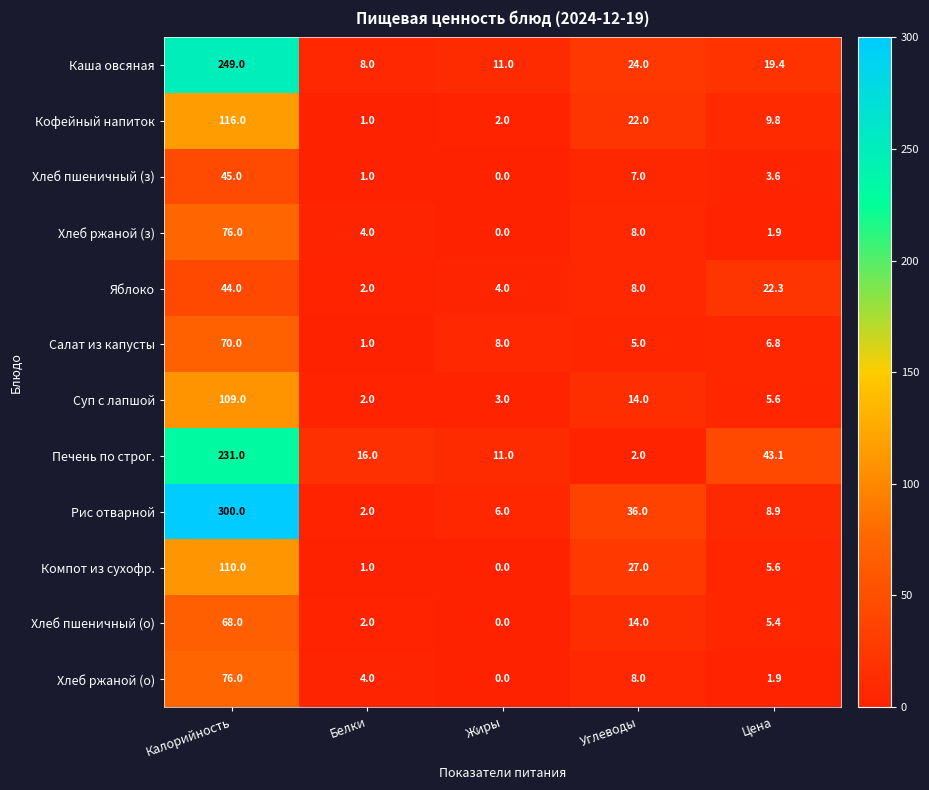

What is the difference between the maximum and minimum values in the Хлеб ржаной (о) series?

76.0